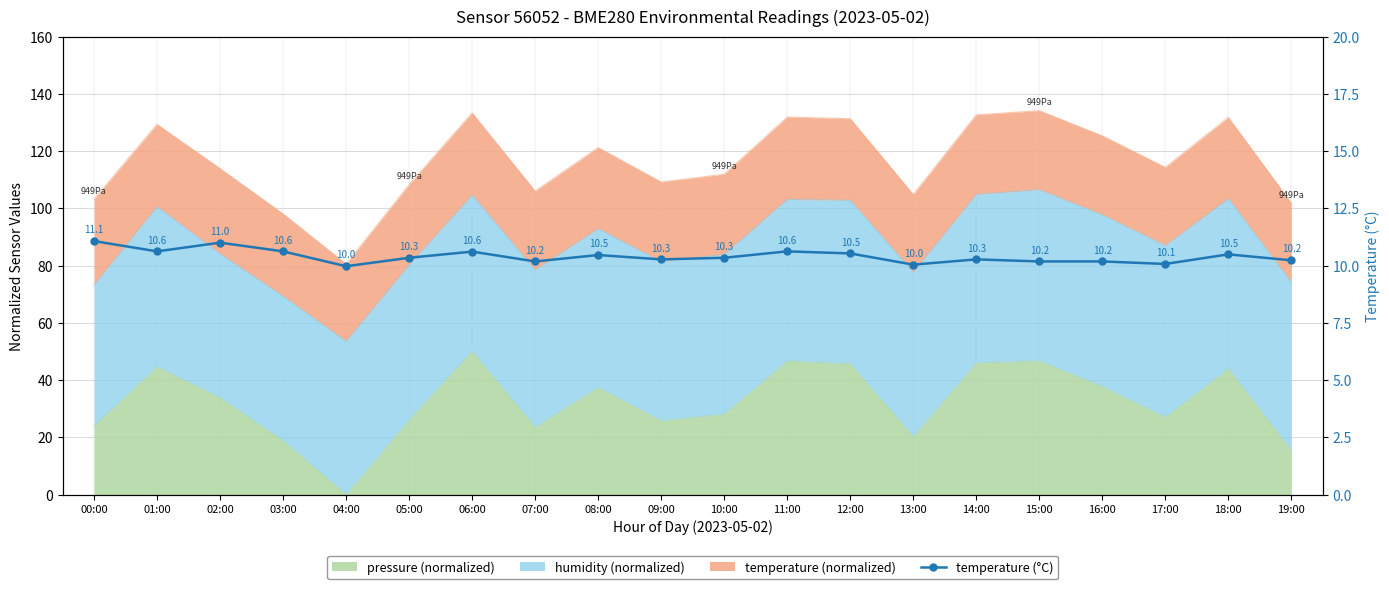

What is the ratio of the value at 08:00 to the value at 11:00?

1.0